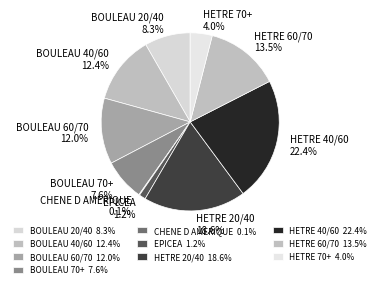

Between HETRE 60/70 13.5% and EPICEA 1.2%, which is larger?

HETRE 60/70 13.5%